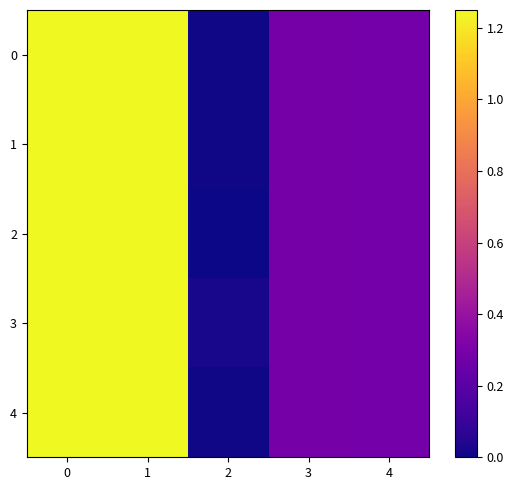

Which series has the largest range (max minus min)?

2